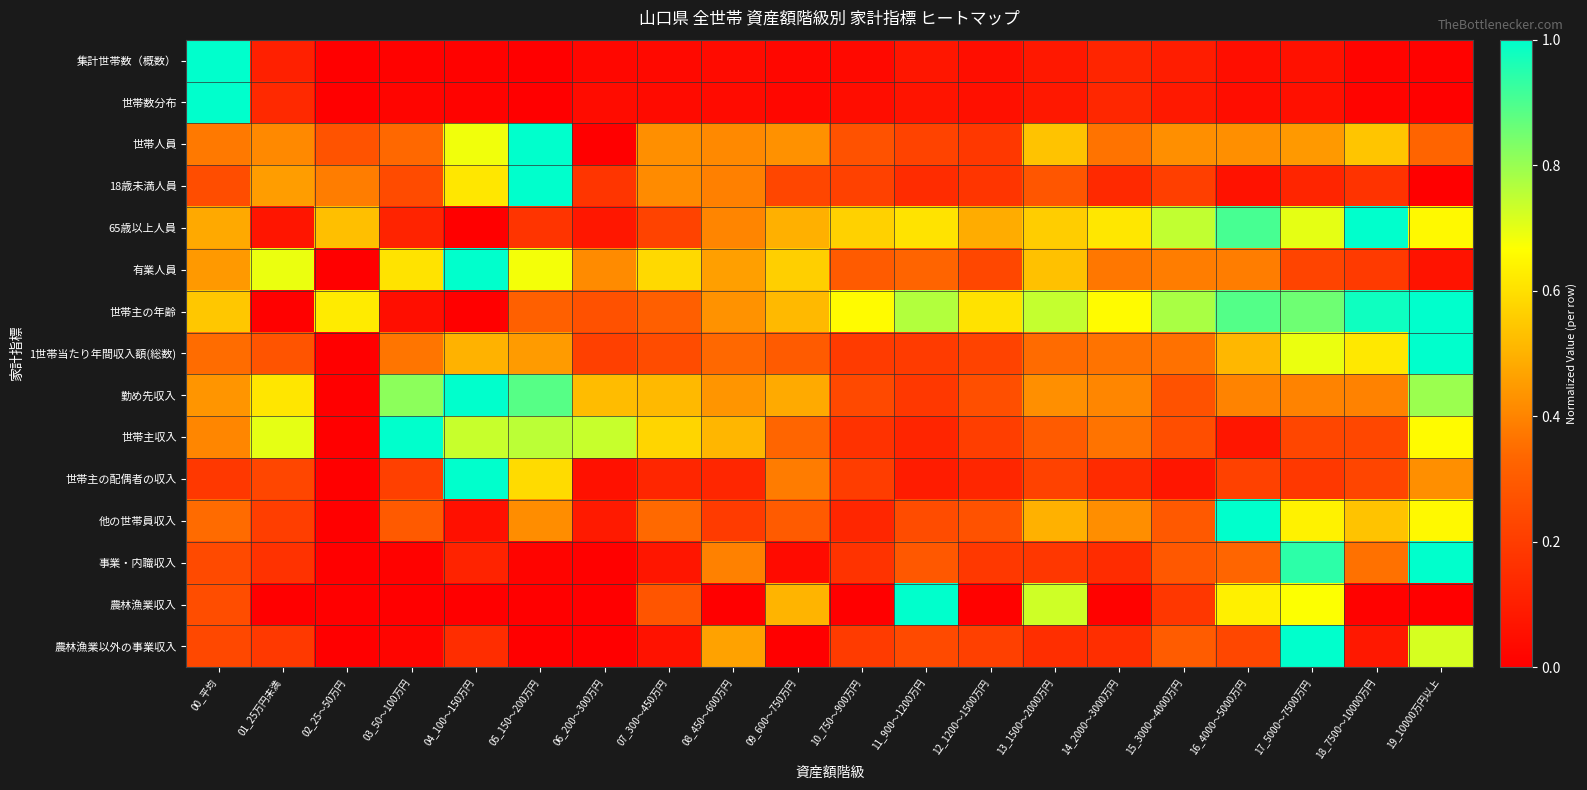

What is the maximum value shown in the chart?

1.0